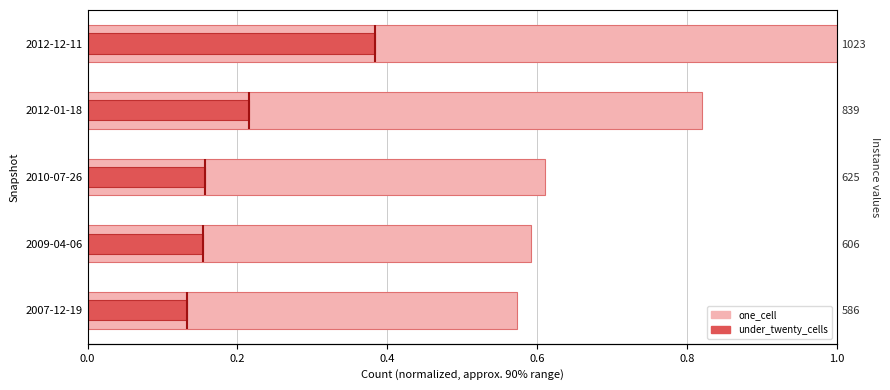

What is the sum of the under_twenty_cells values at 2012-01-18 and 2010-07-26?

0.4